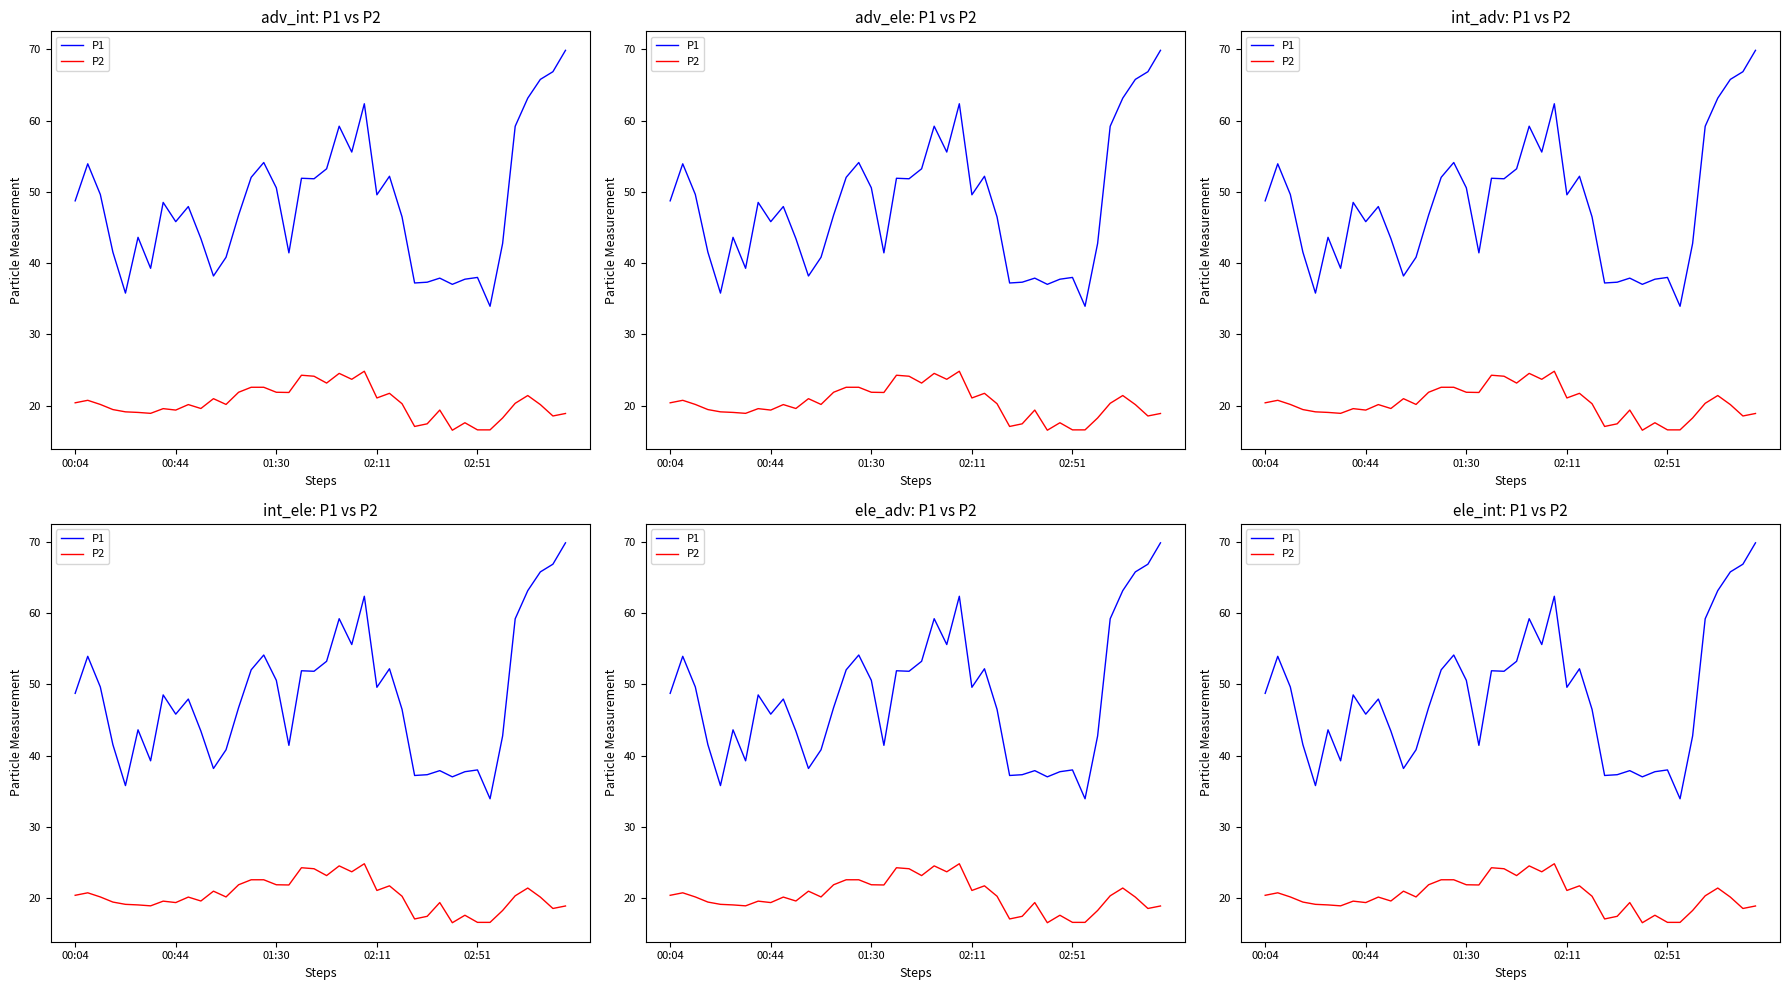

True or false: P1 and P2 cross at least once.

False